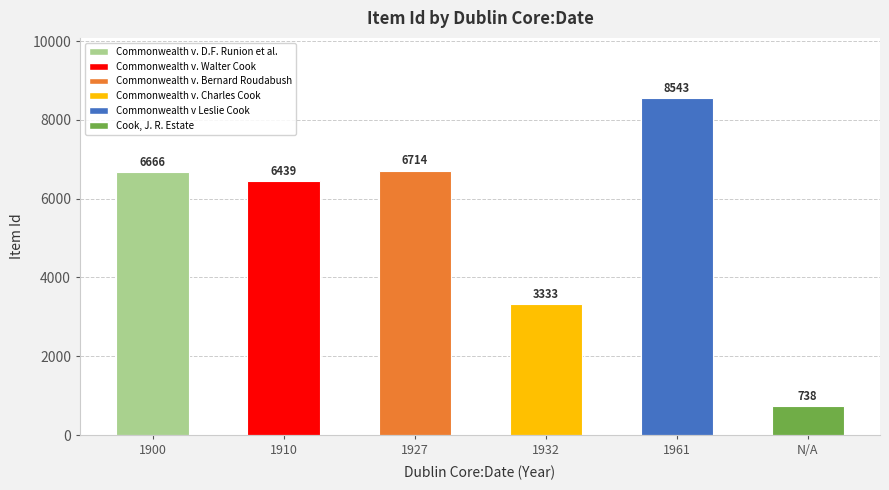

Reading left to right, list all the values displayed in this chart.

1900=6666	1910=6439	1927=6714	1932=3333	1961=8543	N/A=738